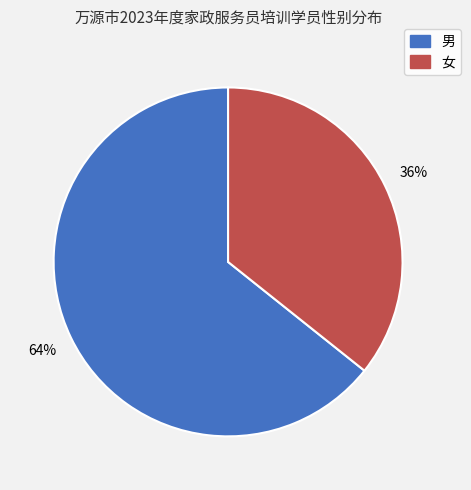

To the nearest percent, what is the combined percentage of 男 and 女?

100%